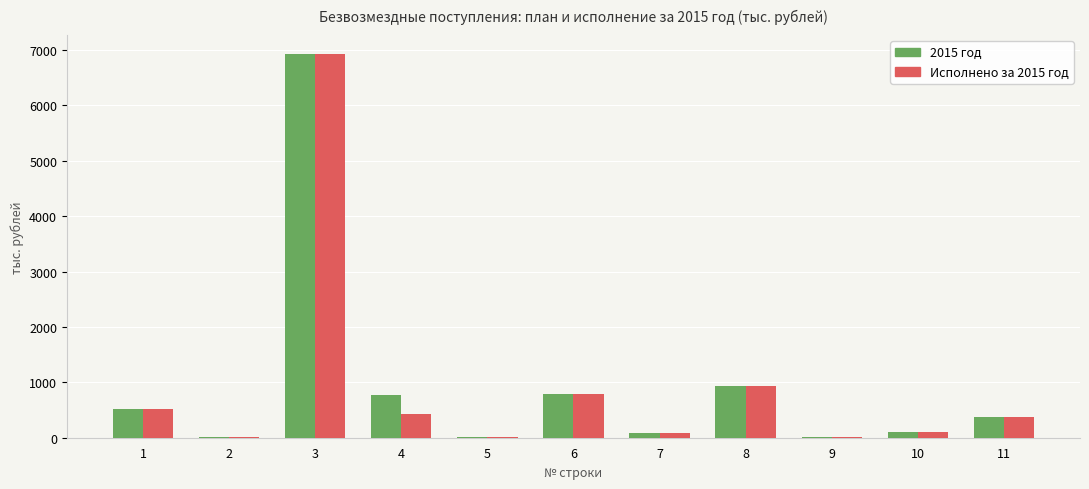

Is the value of 2015 год at 10 greater than the value of Исполнено за 2015 год at 4?

No